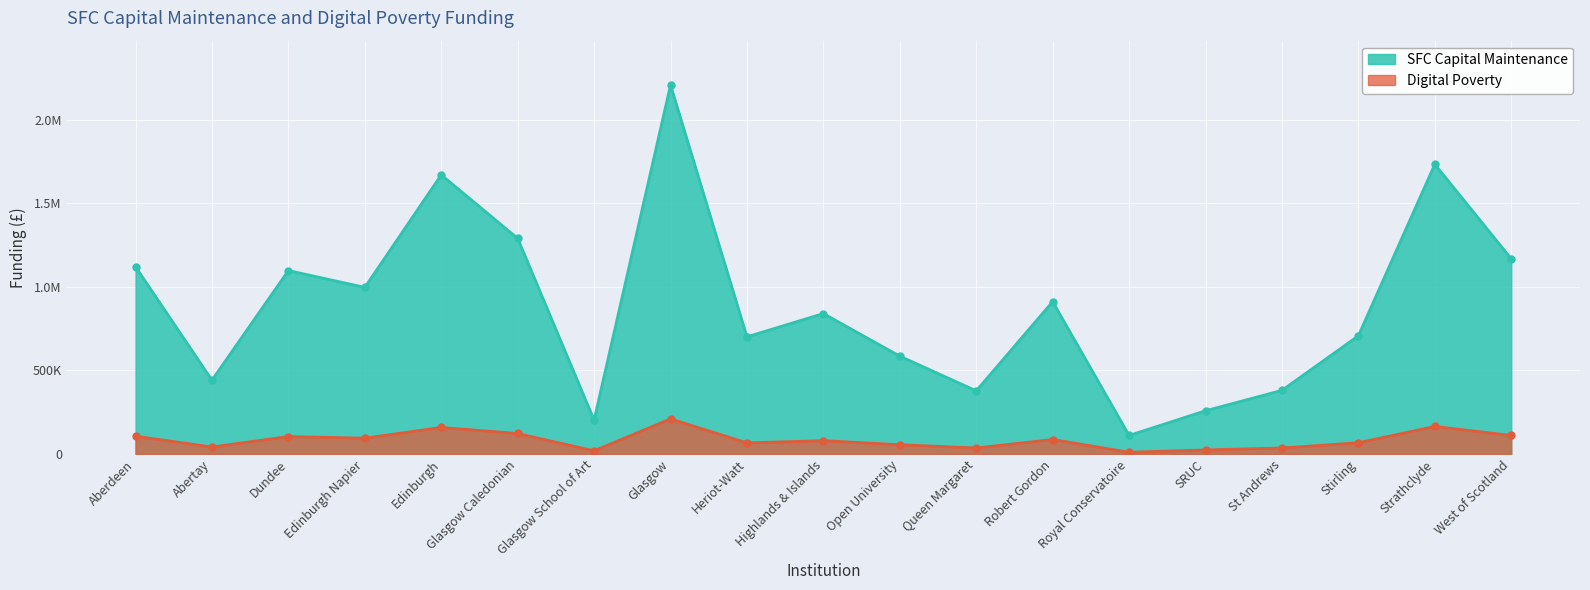

At which label does Digital Poverty reach its peak?

Glasgow